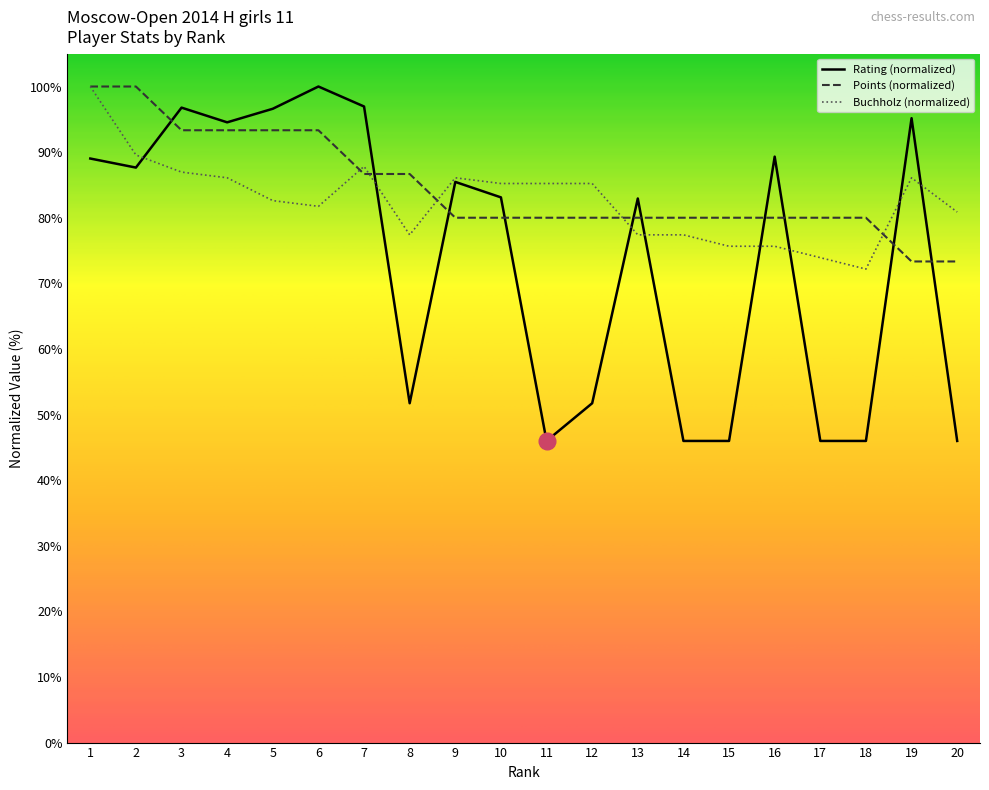

Is the value of Buchholz at 20 greater than the value of Points at 18?

Yes